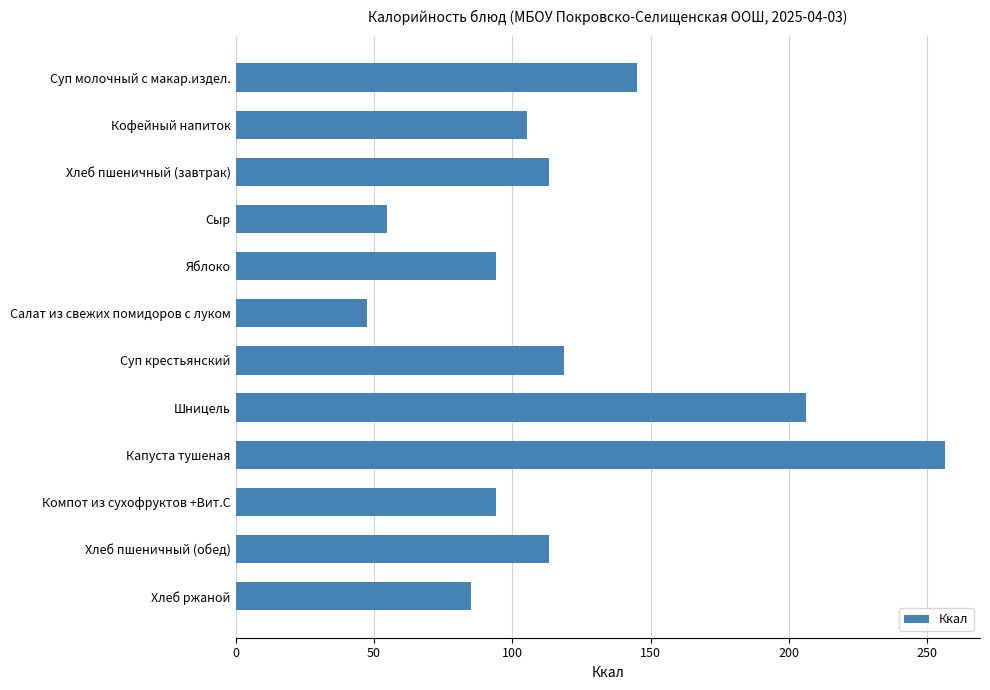

How many values exceed 113?

6